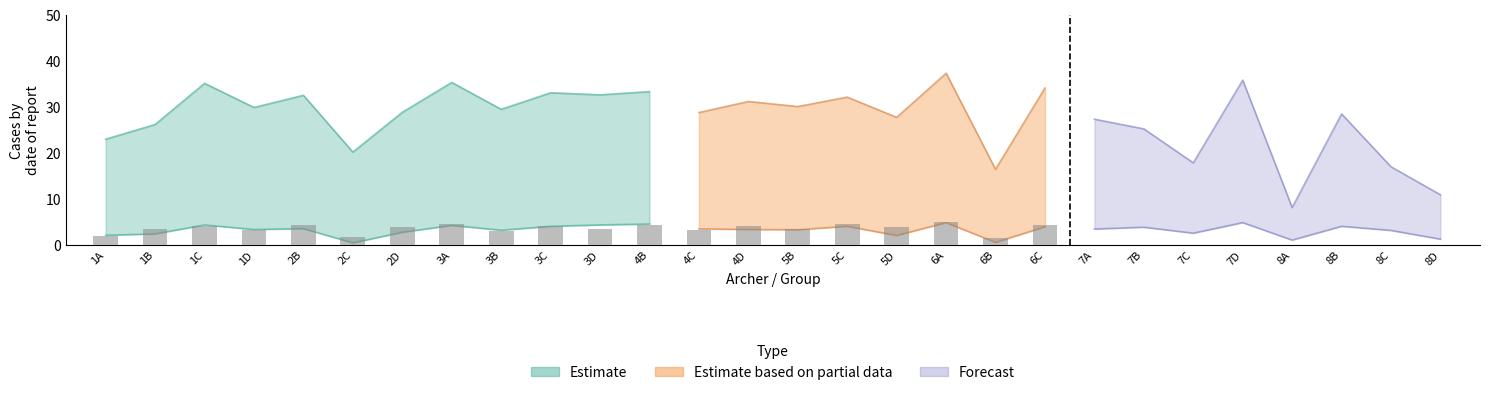

The chart shows a value of 0.8 at 1D. True or false?

False